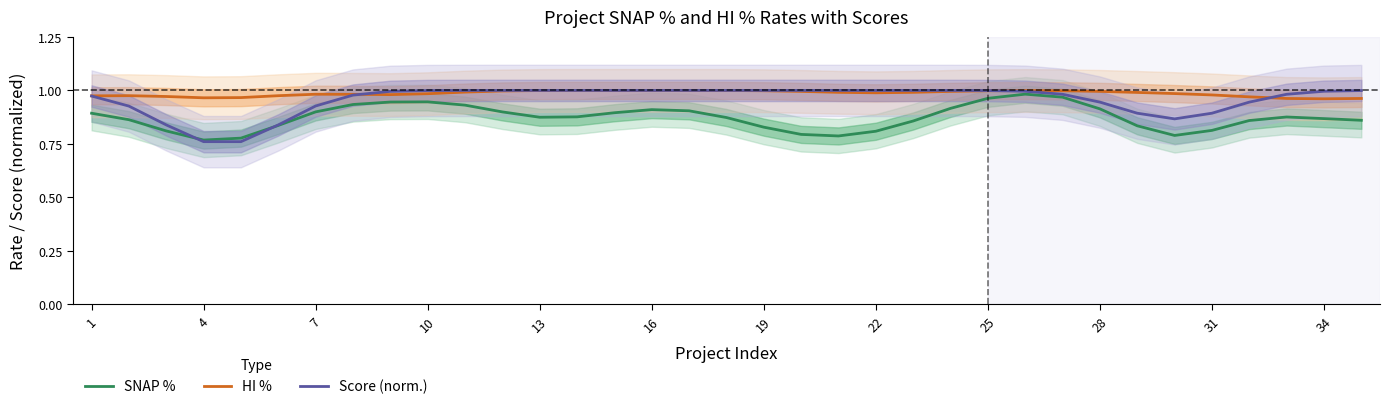

Rank the series by their maximum value, from lowest to highest.

SNAP %, HI %, Score (norm.)